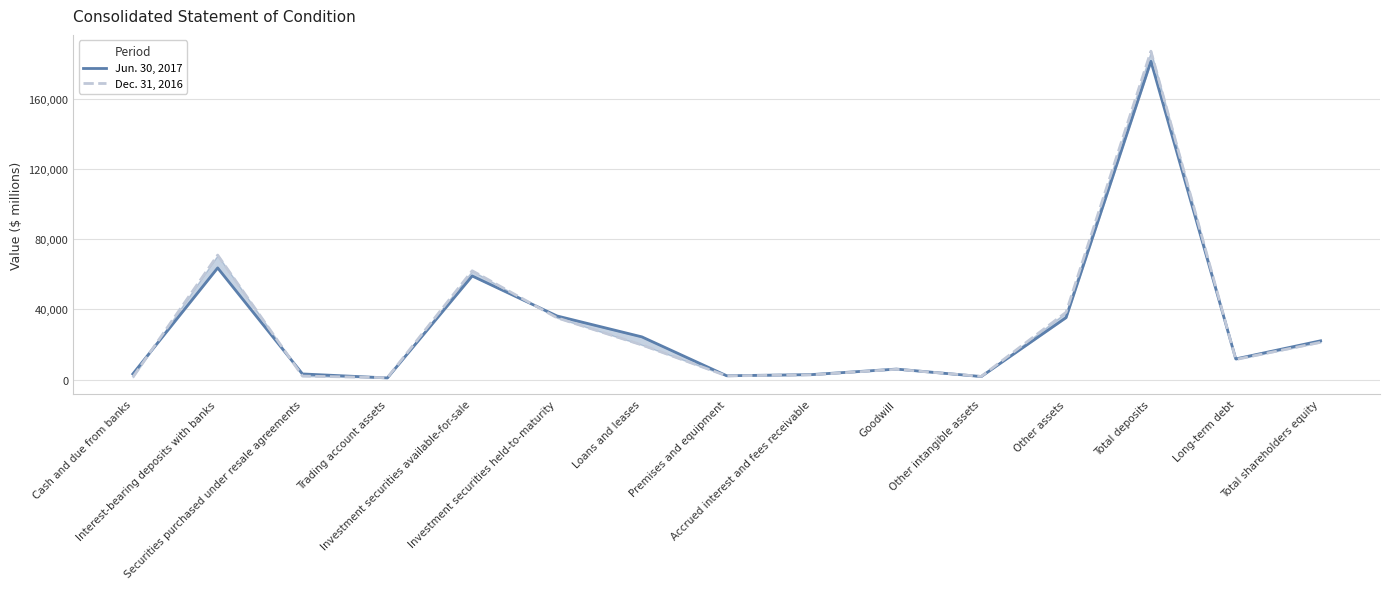

Does the chart display data point markers on the line(s)?

No